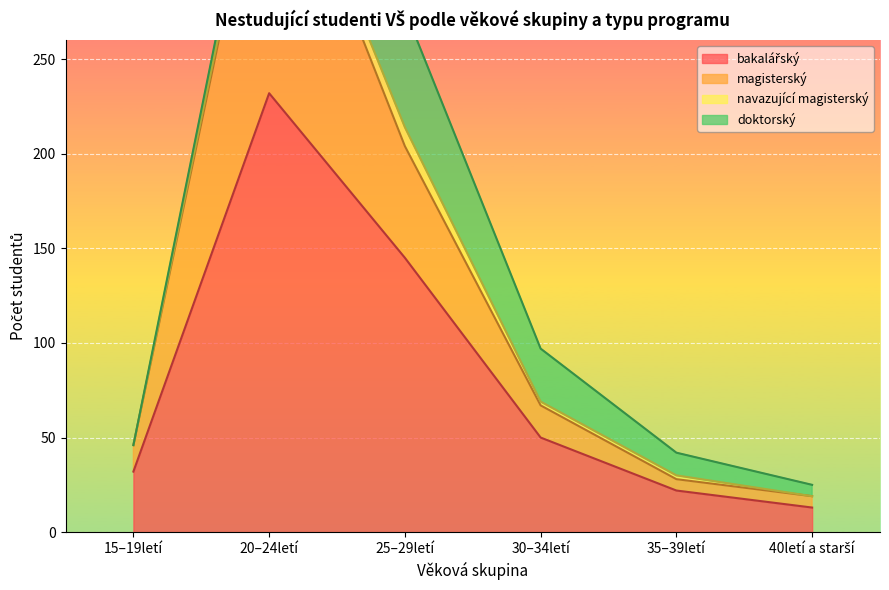

At which label does bakalářském celkem reach its peak?

20–24letí